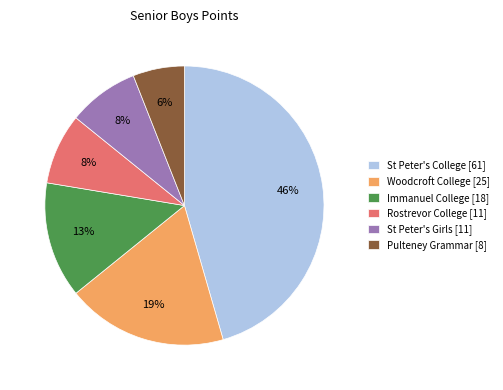

What is the smallest slice in the pie chart?

Pulteney Grammar [8]